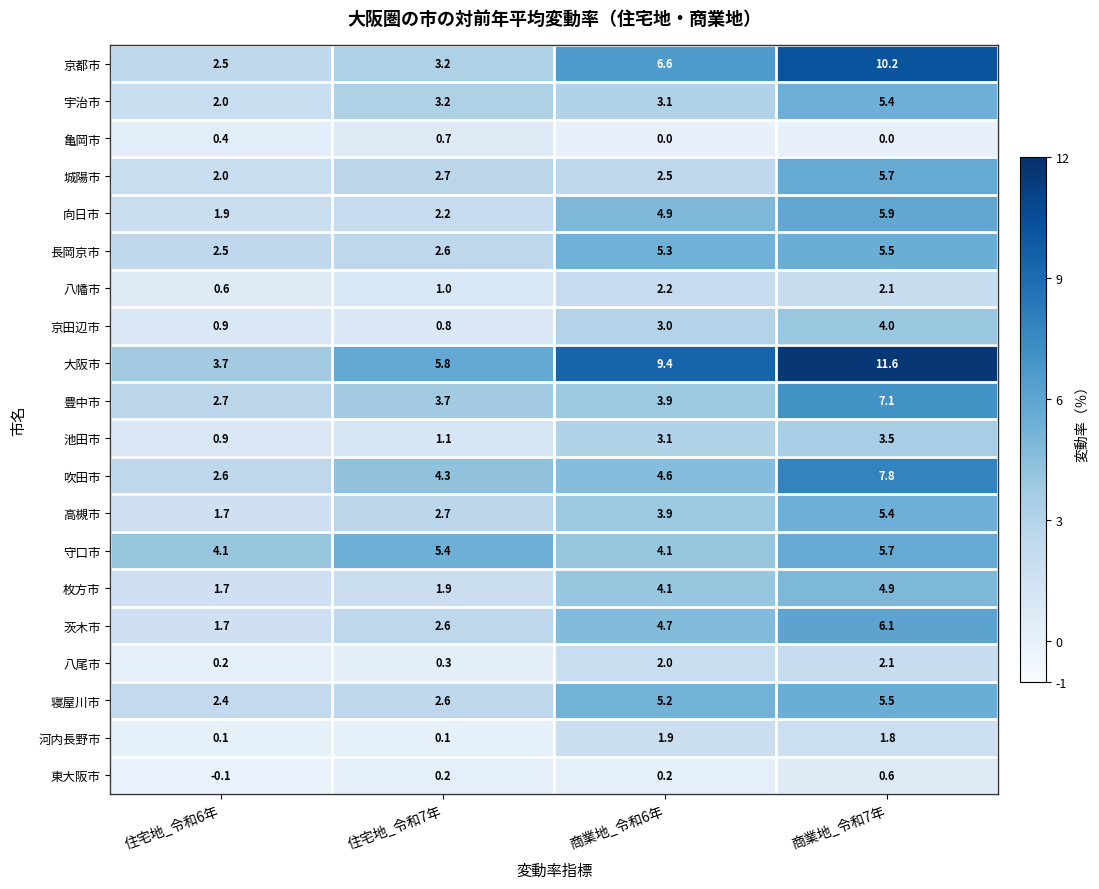

How many data points in 寝屋川市 are above 5?

2